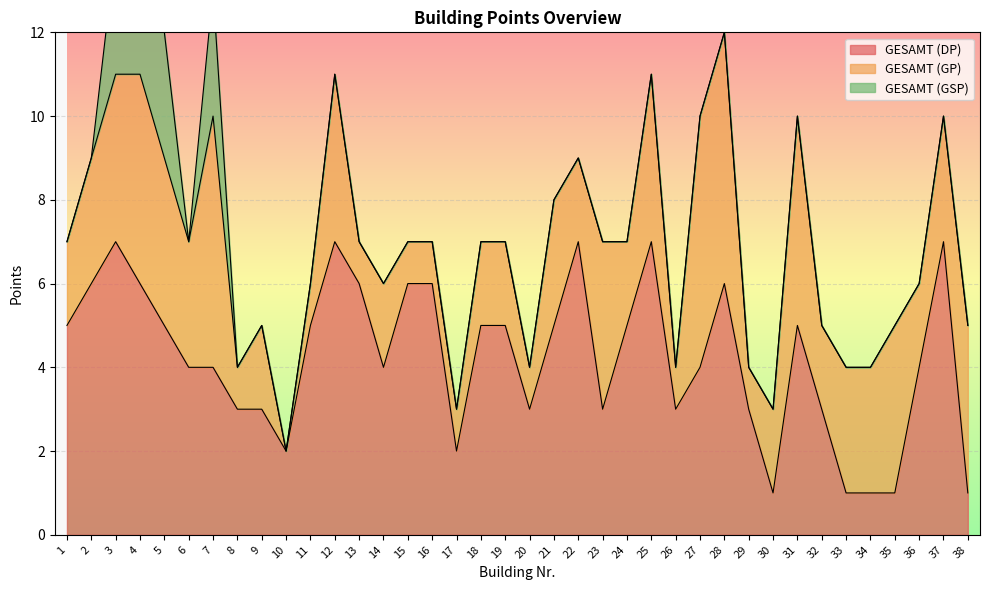

What is the value of the GESAMT (GP) point at the 21st from the left?

3